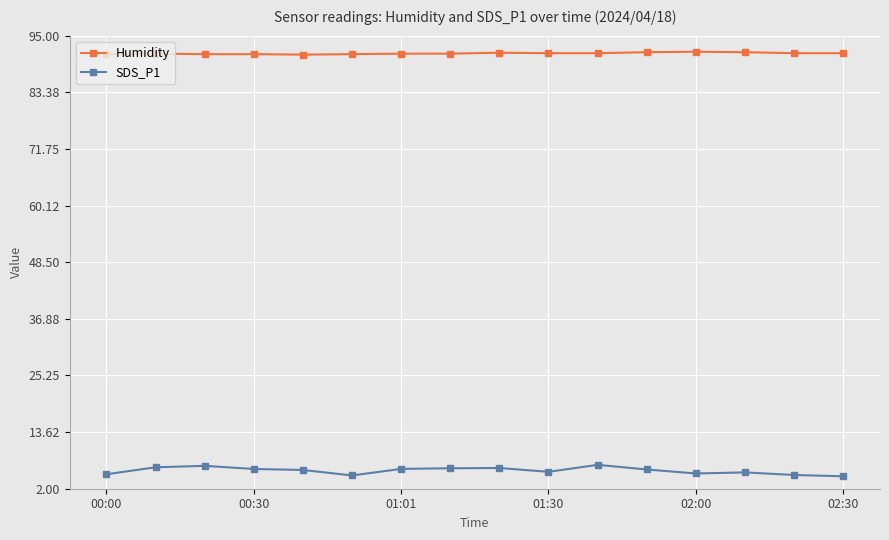

What is the maximum value shown in the chart?

91.7